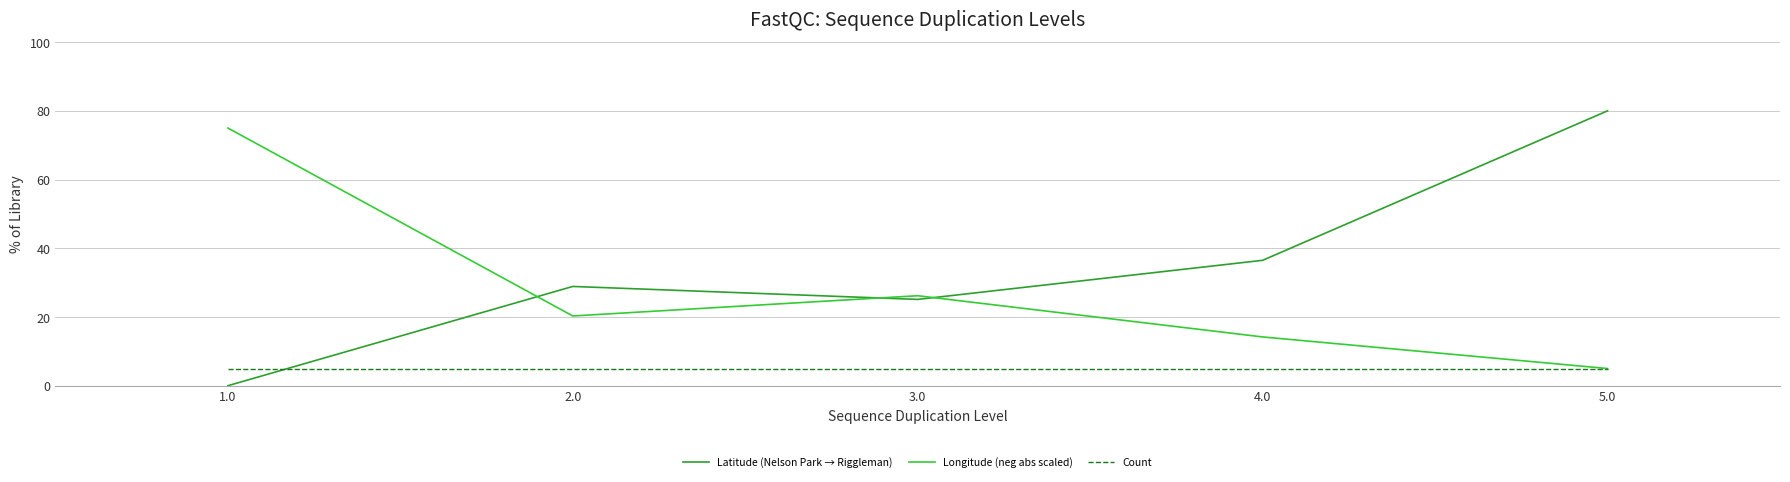

Is the value of Longitude (neg abs scaled) at 4.0 greater than the value of Latitude (Nelson Park → Riggleman) at 2.0?

No